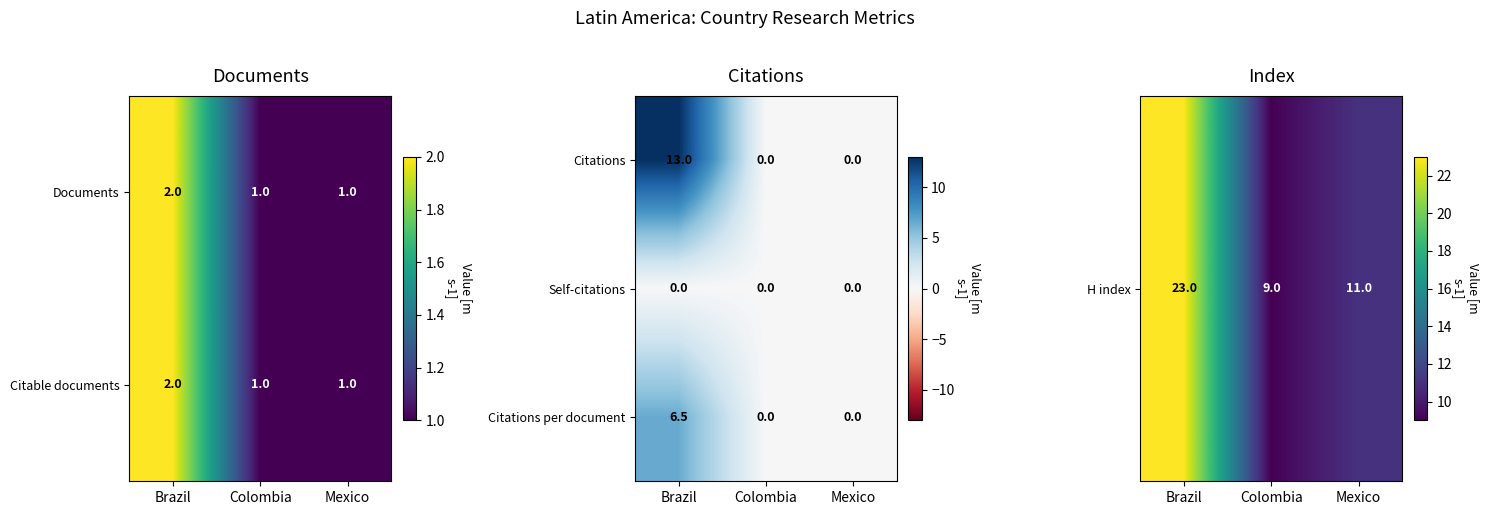

What is the highest value of the Citations per document series?

6.5